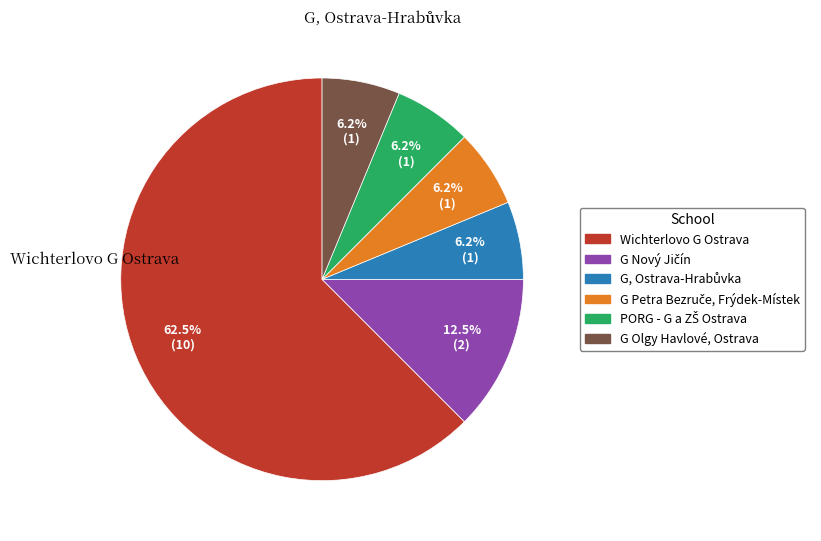

How many slices are in this pie chart?

6